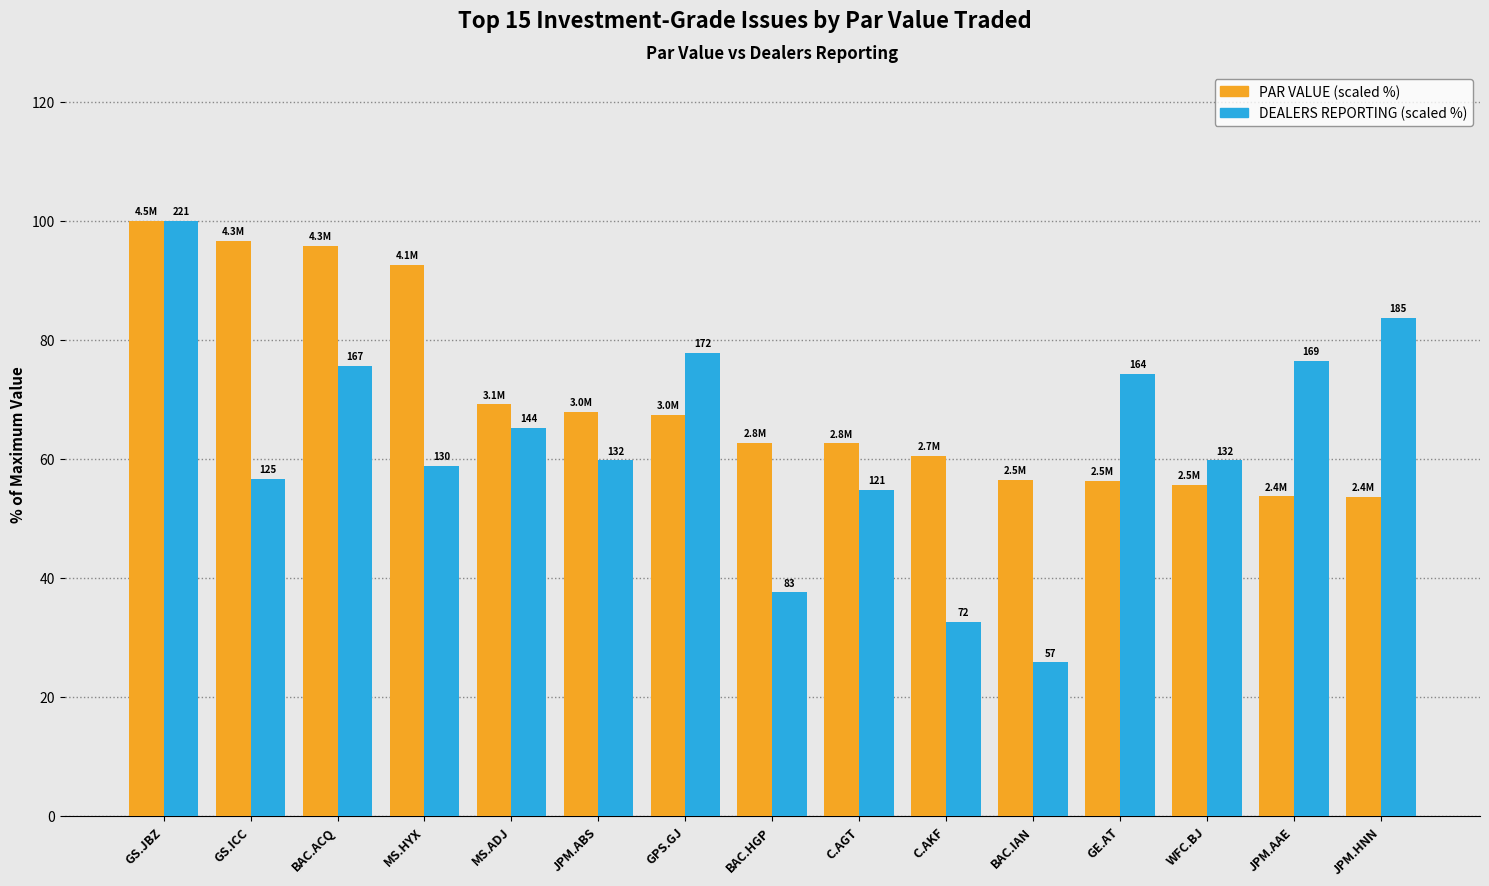

How many bars are there in each group?

2